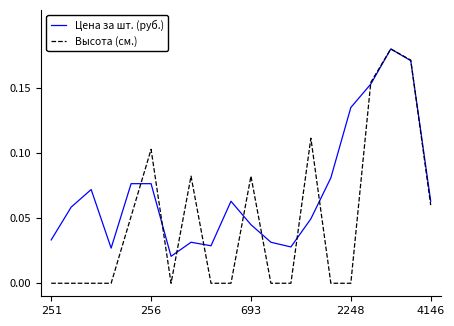

Which series has the largest total across all categories?

Цена за шт. (руб.)